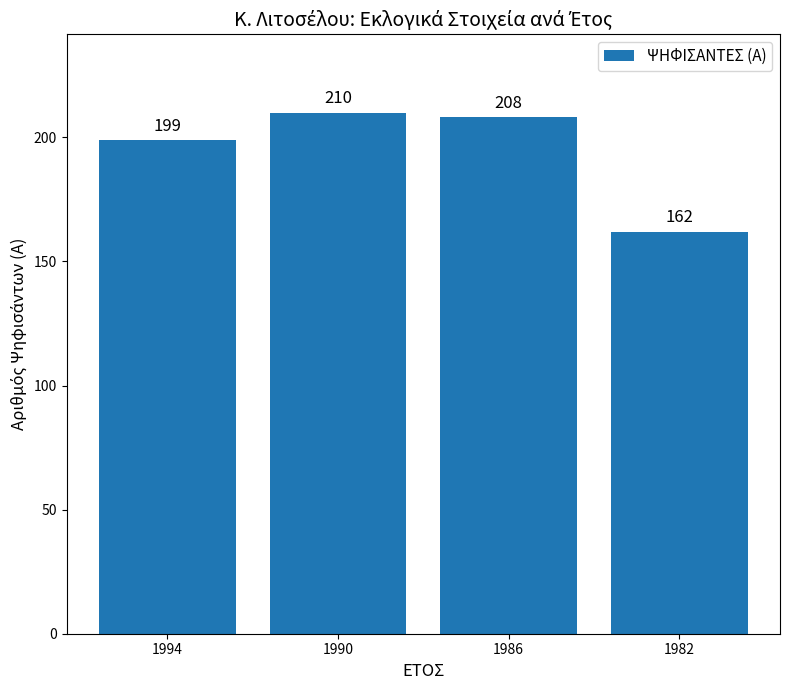

Which category has the lowest value across all series?

1982